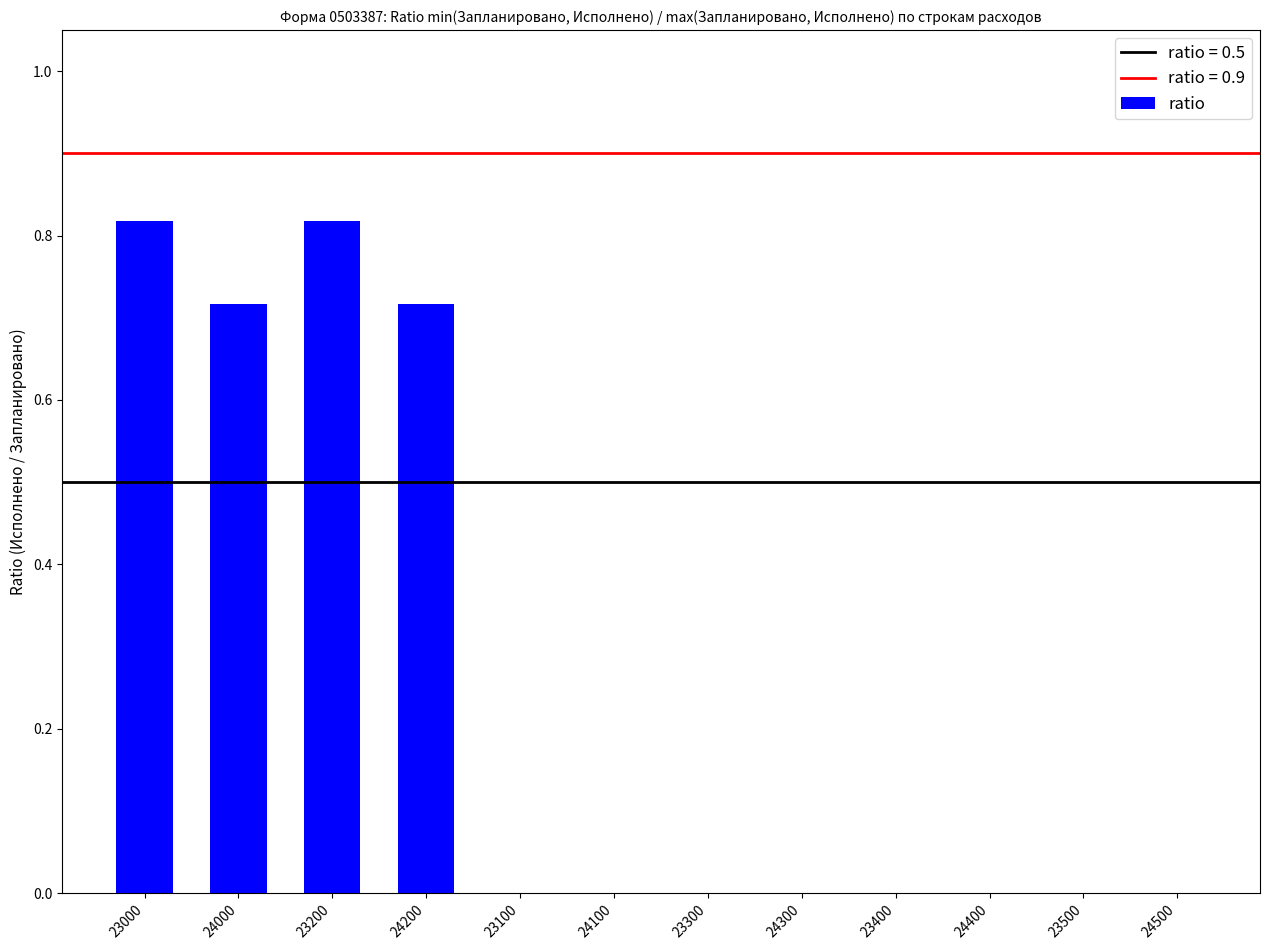

Which has a higher value, 23000 or 23300?

23000